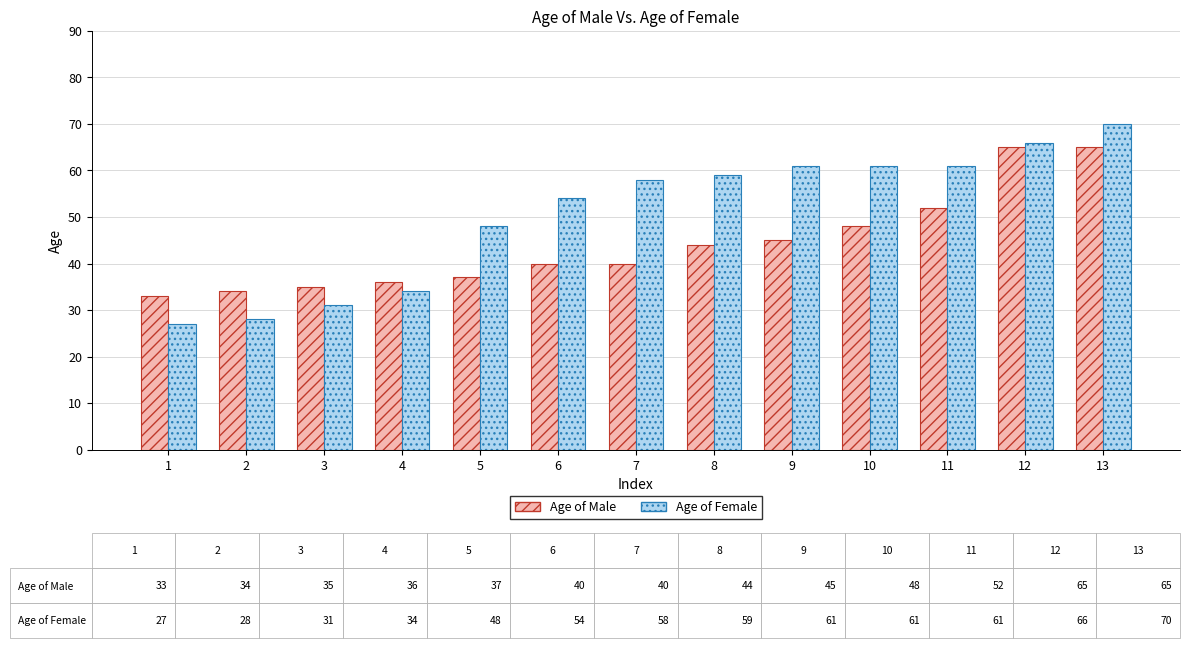

What is the difference between the maximum and minimum values in the Age of Female series?

43